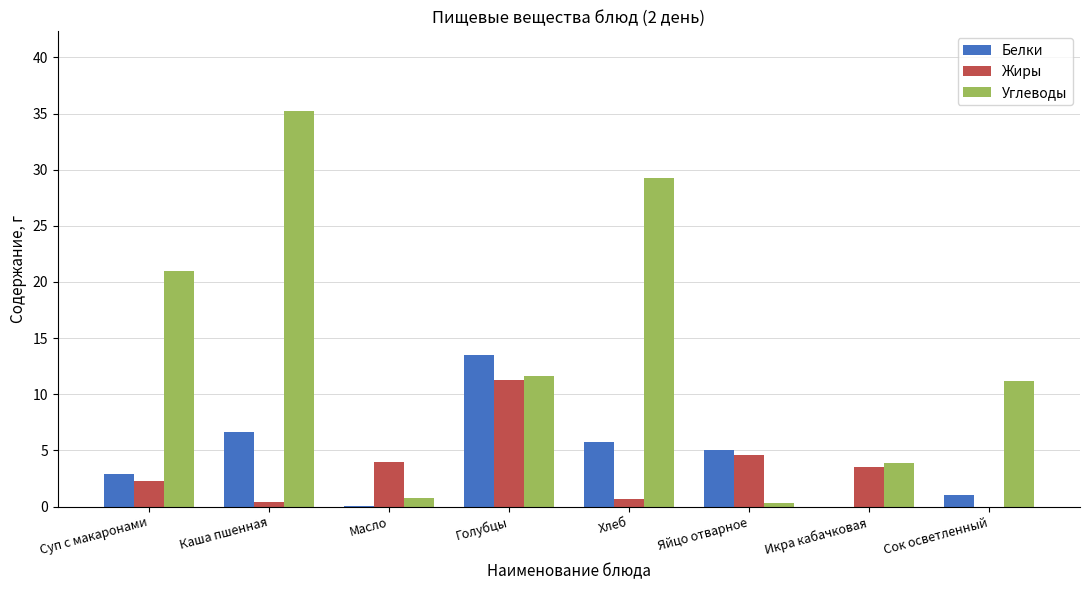

How many values in the Углеводы series exceed 11?

5